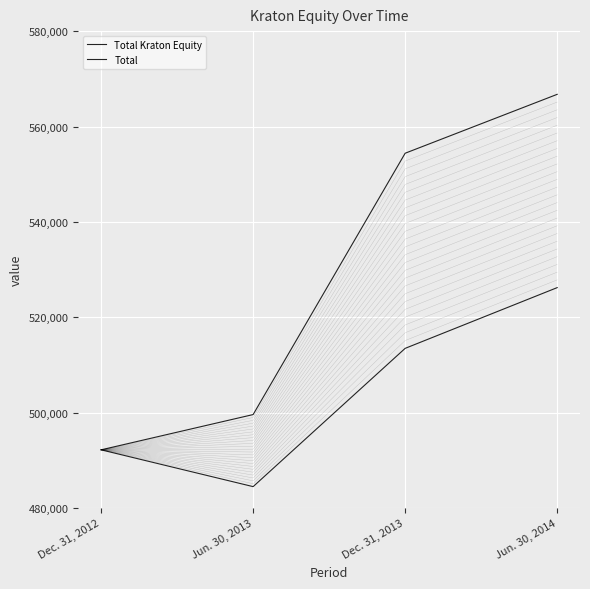

List the series in order of their peak value, lowest first.

Total Kraton Equity, Total